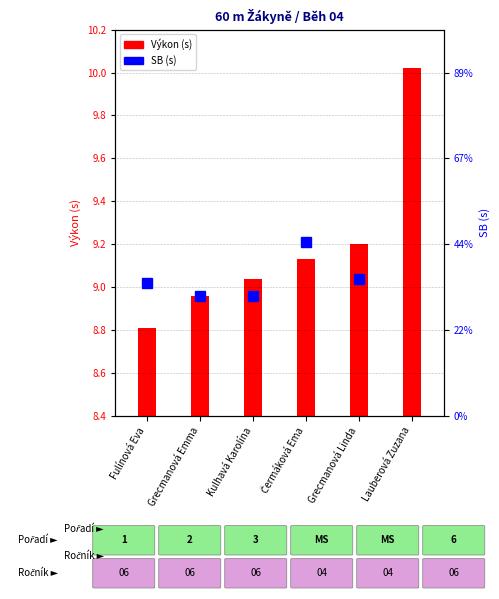

What is the change in value from Kulhavá Karolína to Grecmanová Linda?

+0.1